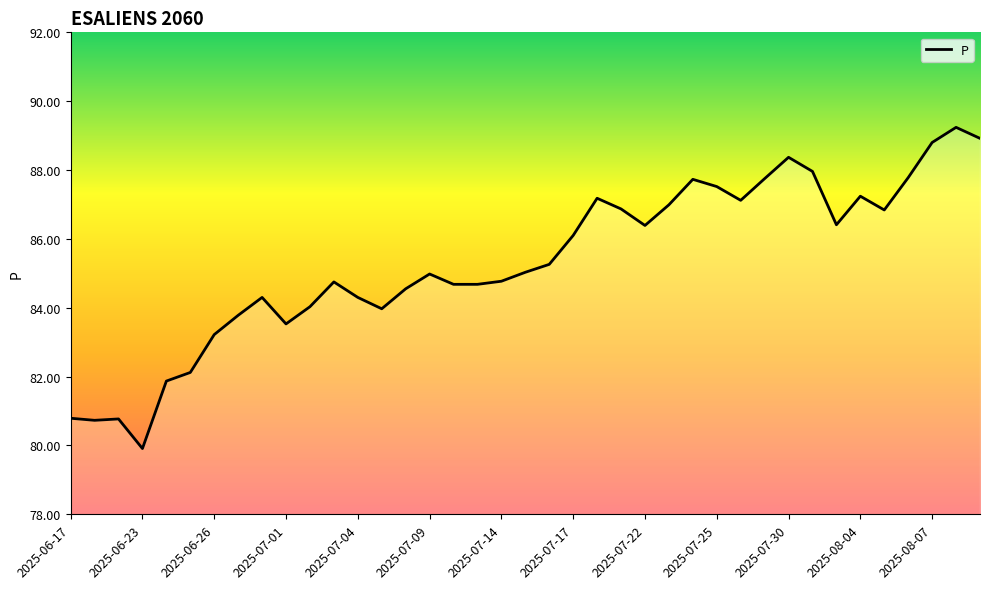

How many distinct data groups are displayed?

1